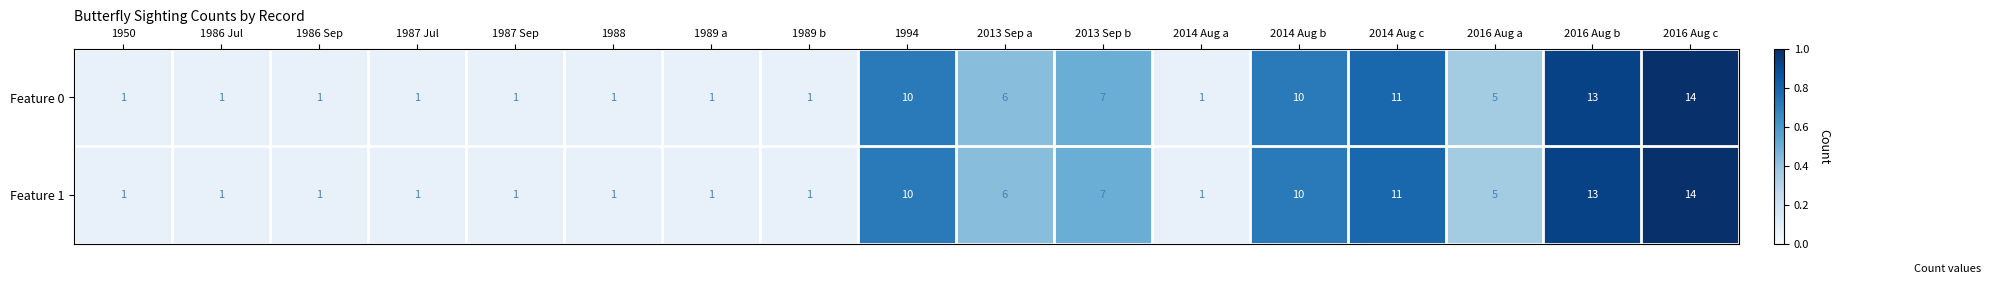

What is the highest value of the Feature 1 series?

14